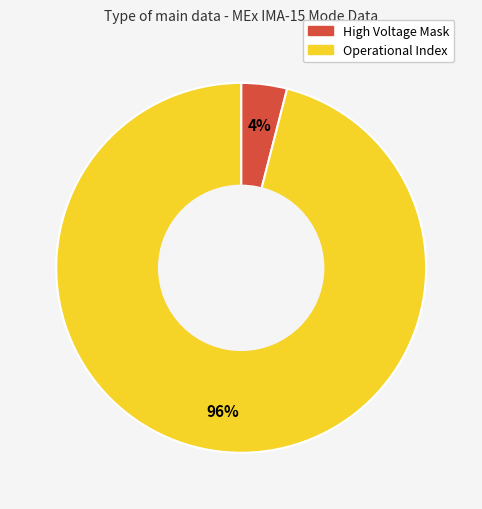

Is there any slice that represents more than half of the pie?

Yes